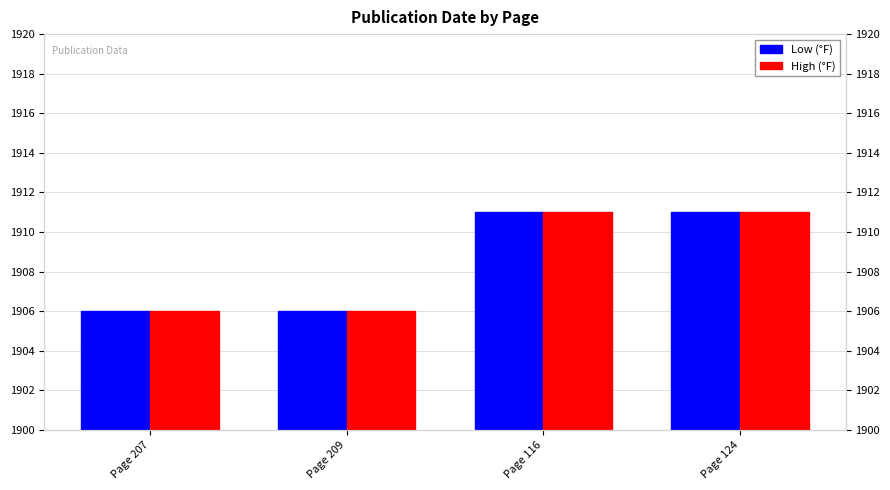

What is the average value of the Low (°F) series?

1908